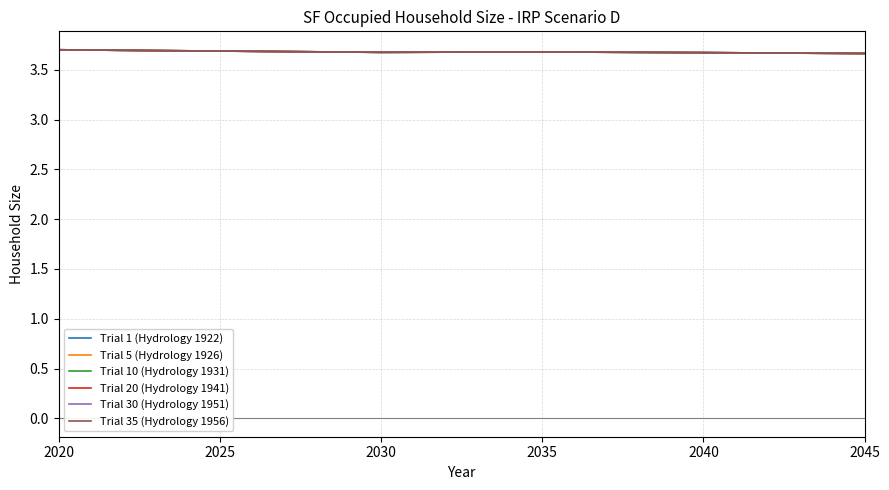

Does the chart have visible grid lines?

Yes